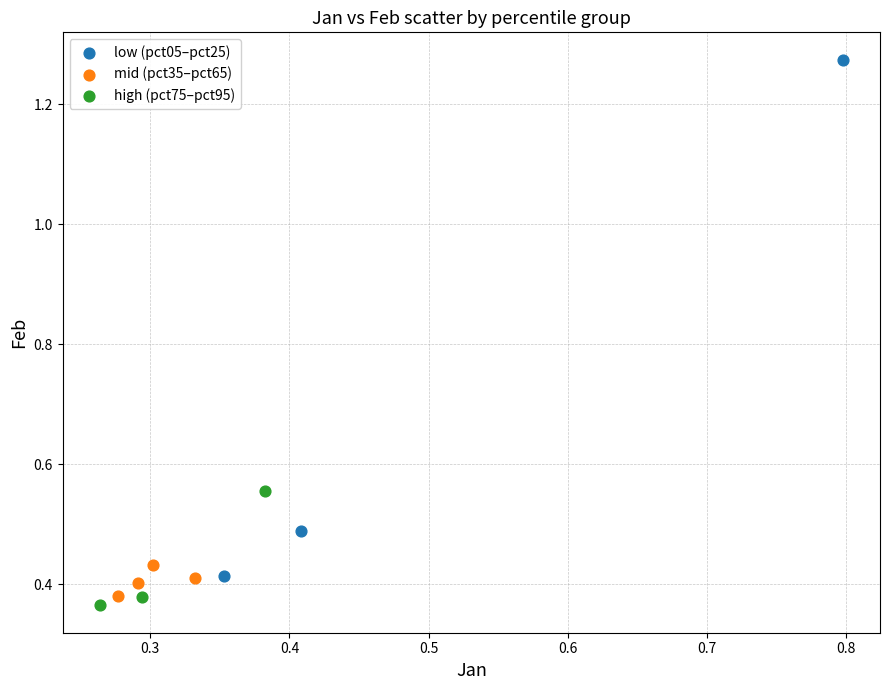

Which series has the largest Y range (max minus min)?

low (pct05–pct25)